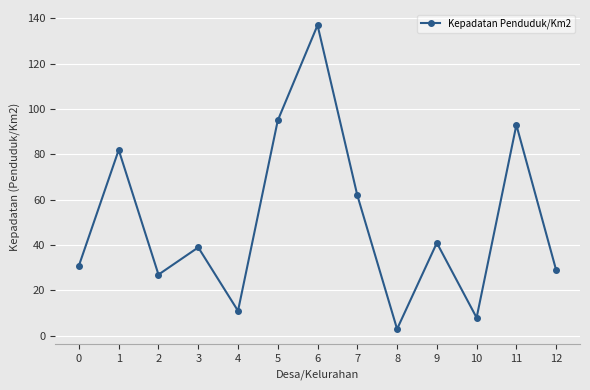

What is the difference between the maximum and second lowest values?

129